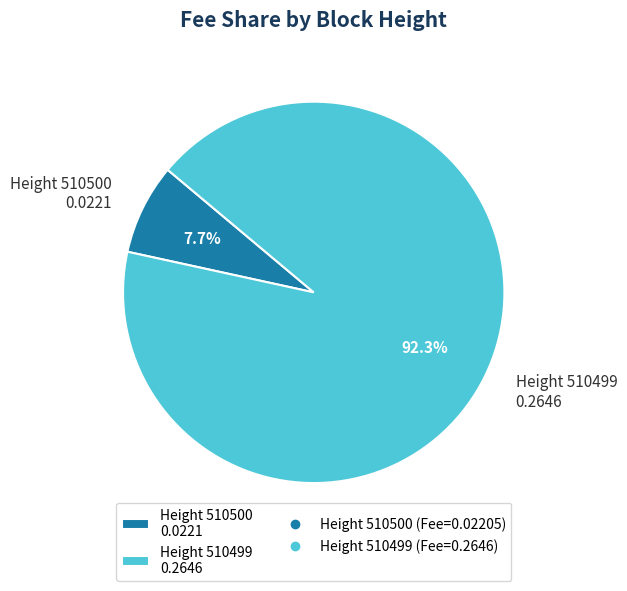

Between Height 510500 0.0221 and Height 510499 0.2646, which is larger?

Height 510499 0.2646